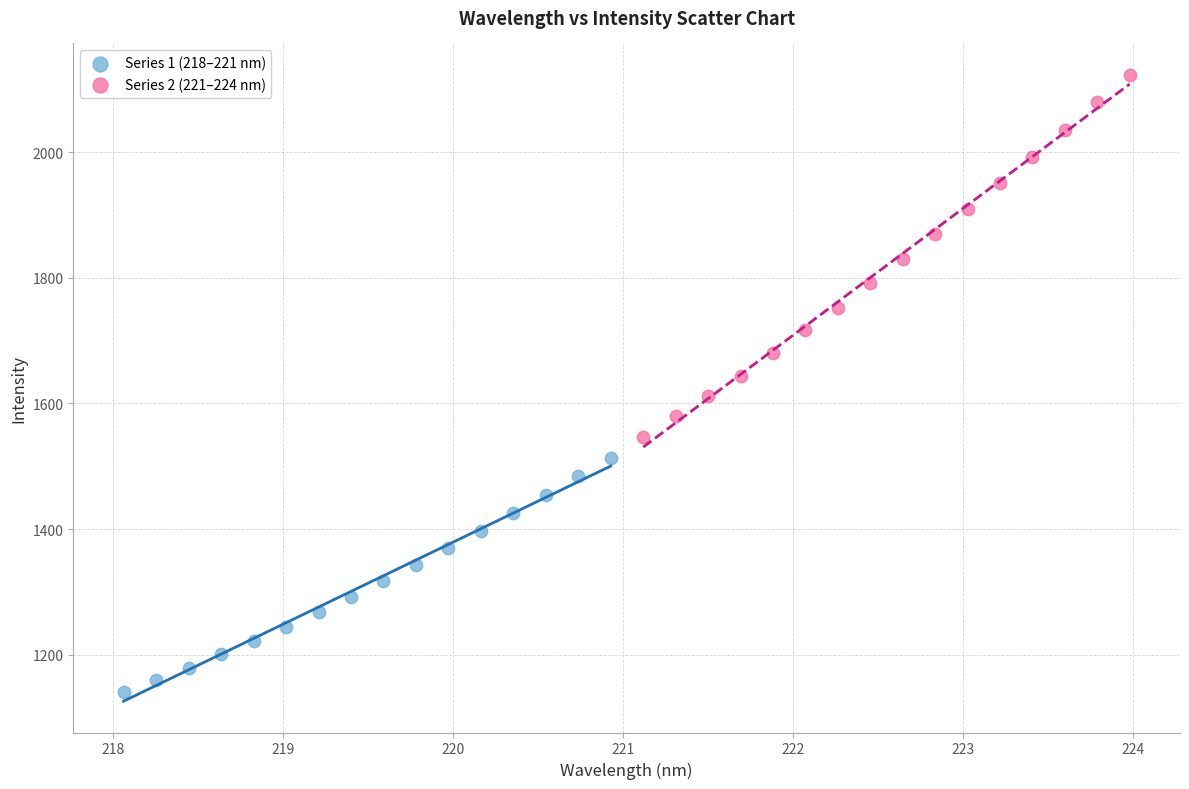

Which series contains the lowest Y value?

Series 1 (218–221 nm)